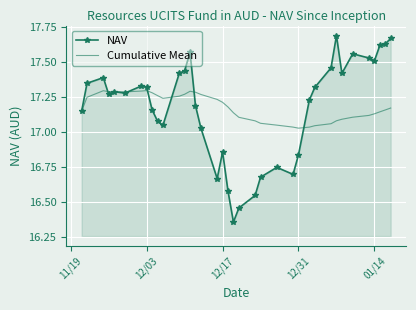

True or false: Cumulative Mean has more than 2 interior local peaks.

True